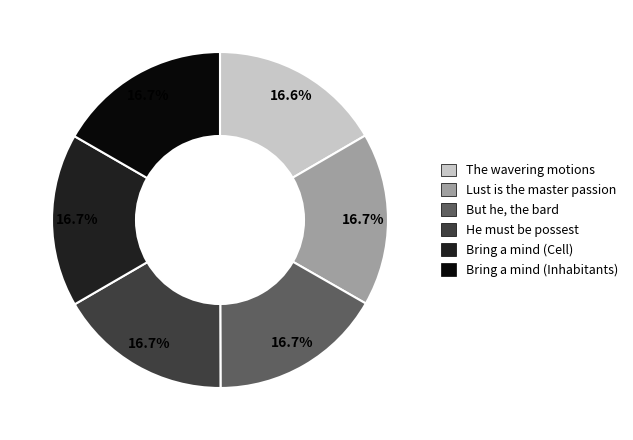

Does any single category account for the majority?

No